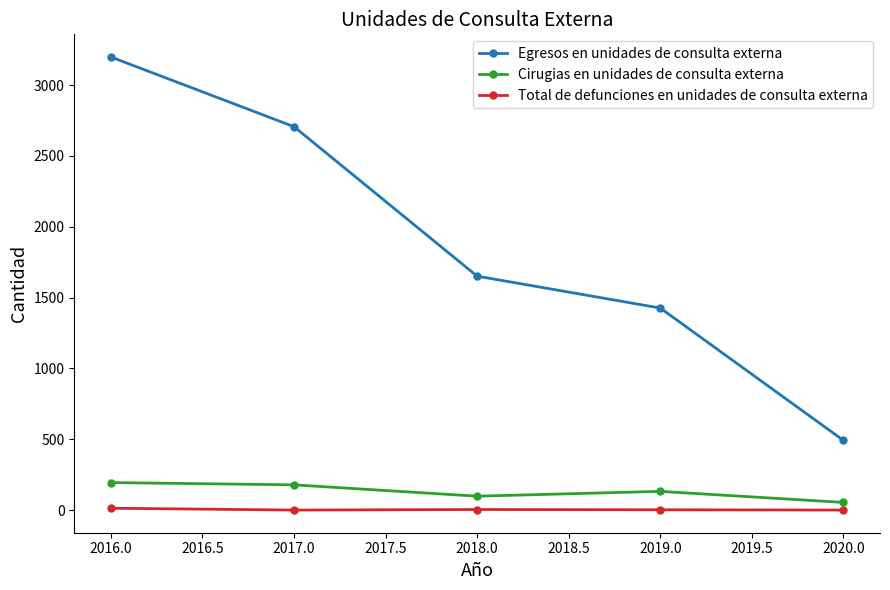

Does the chart display data point markers on the line(s)?

Yes